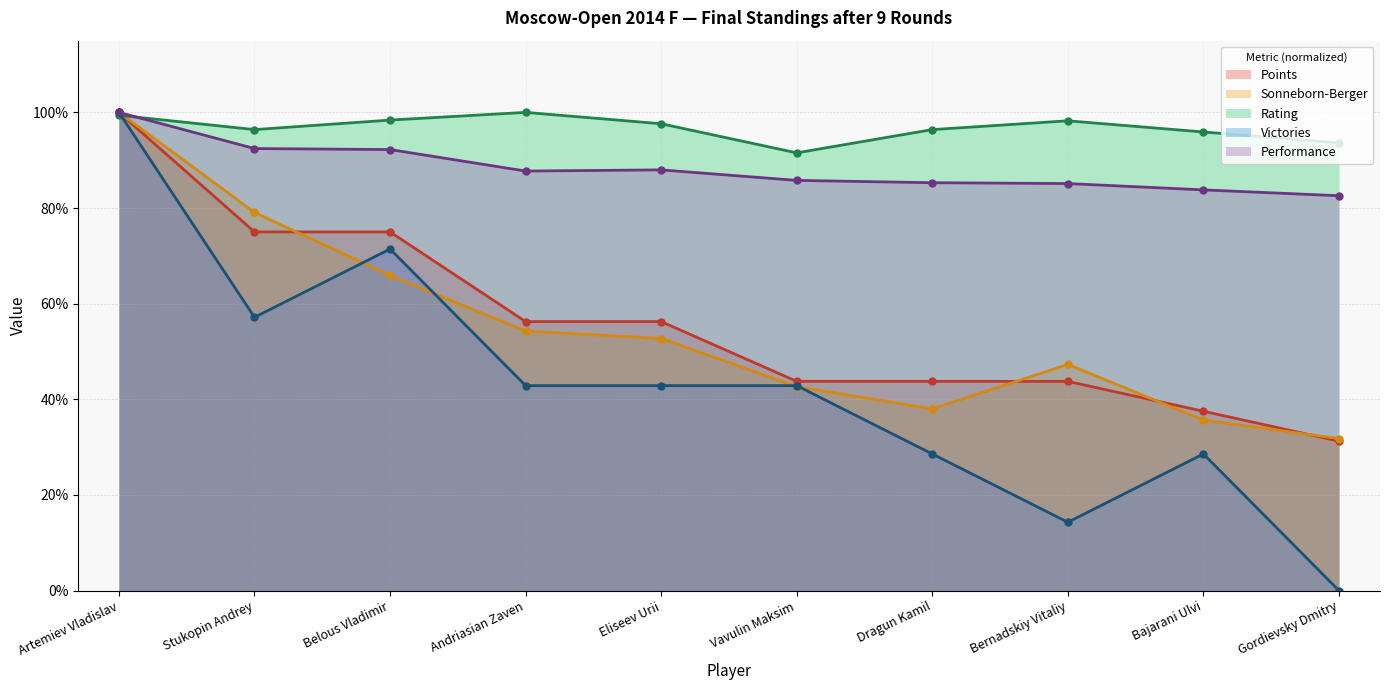

What are all the series names shown in the legend?

Points, Sonneborn-Berger, Rating, Victories, Performance